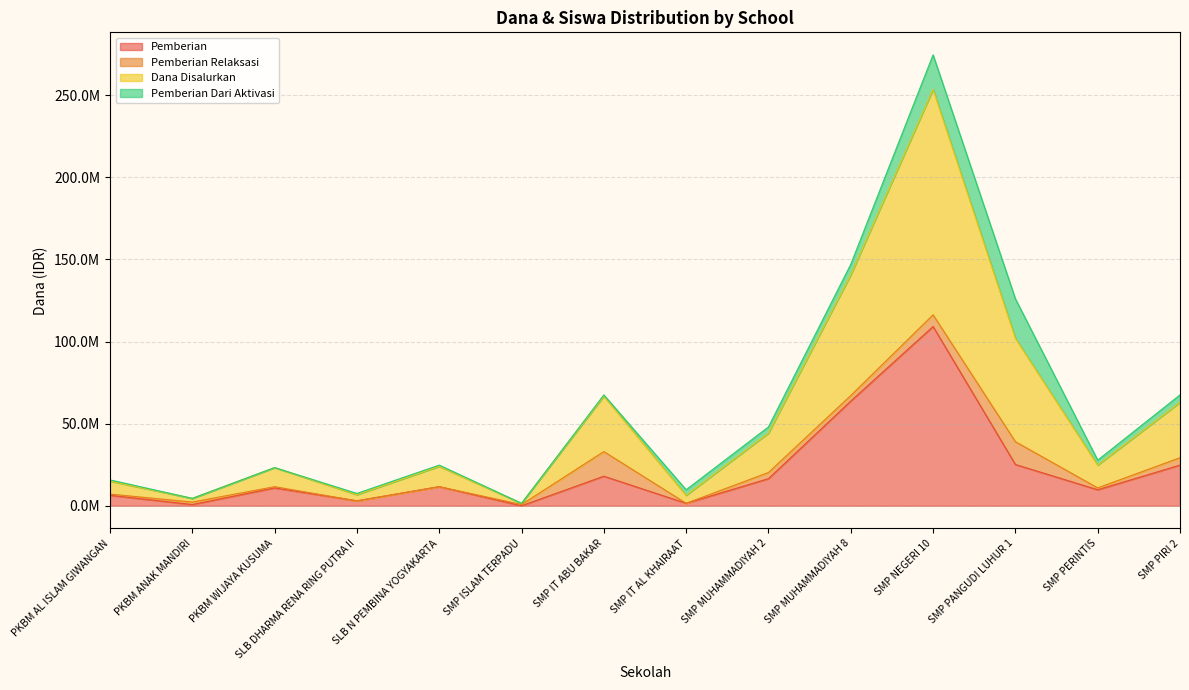

The Siswa Disalurkan series shows 9553064 at PKBM AL ISLAM GIWANGAN. True or false?

False